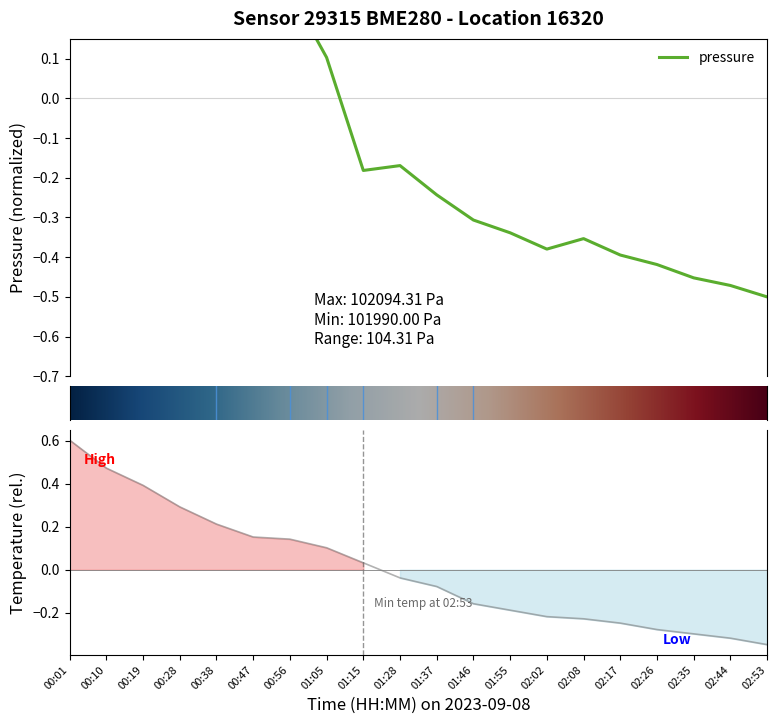

The value of temperature at 02:02 is -0.2. True or false?

True